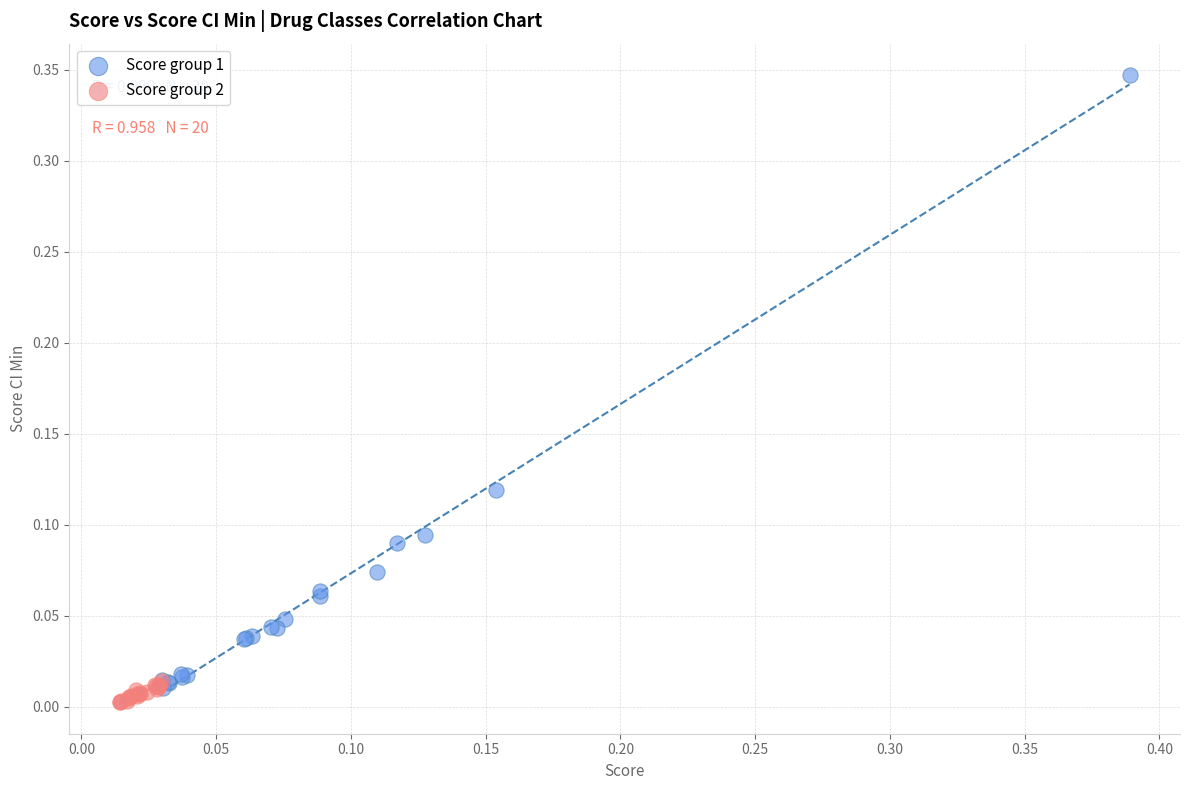

Which series has the largest Y range (max minus min)?

Score group 1